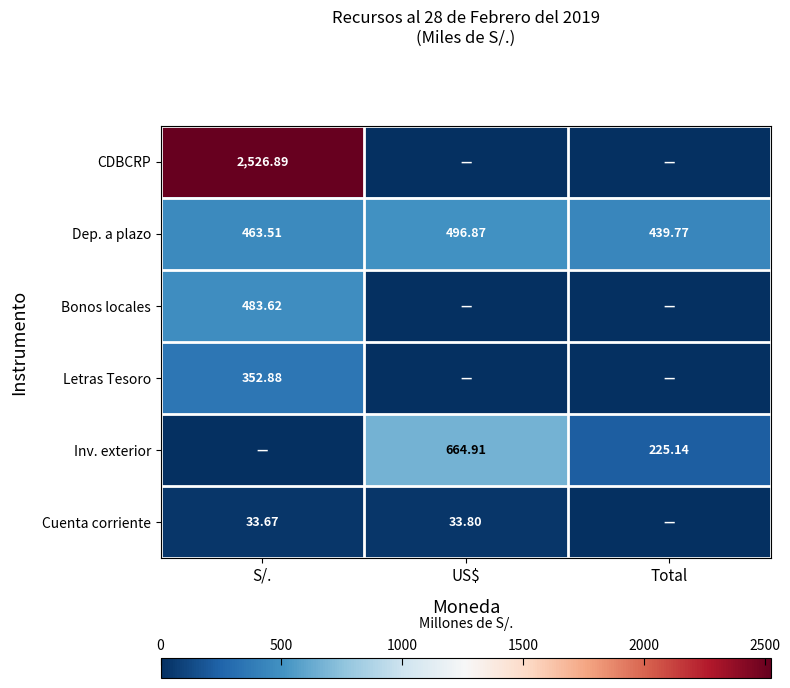

Which category has the highest value across all series?

S/.